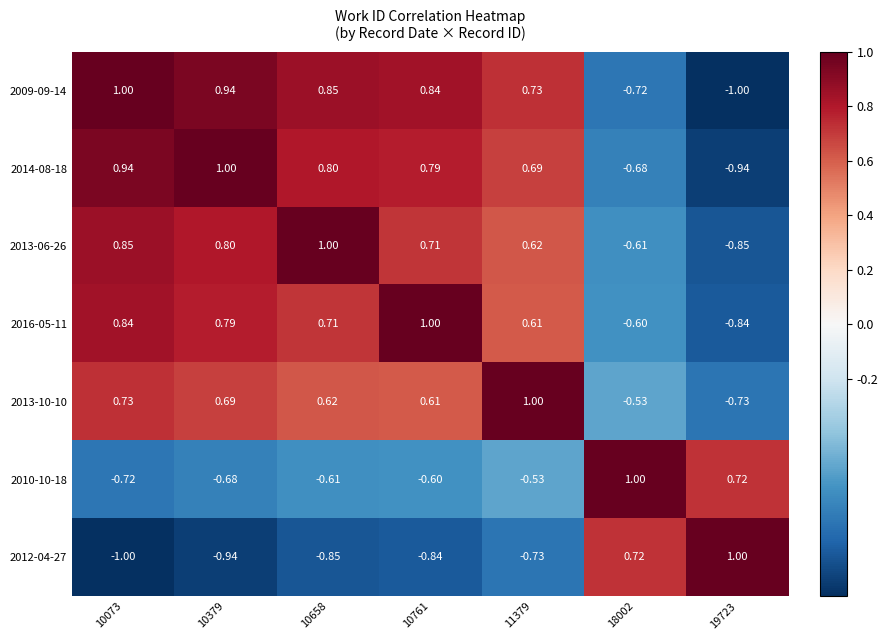

Count the number of data series in this chart.

7